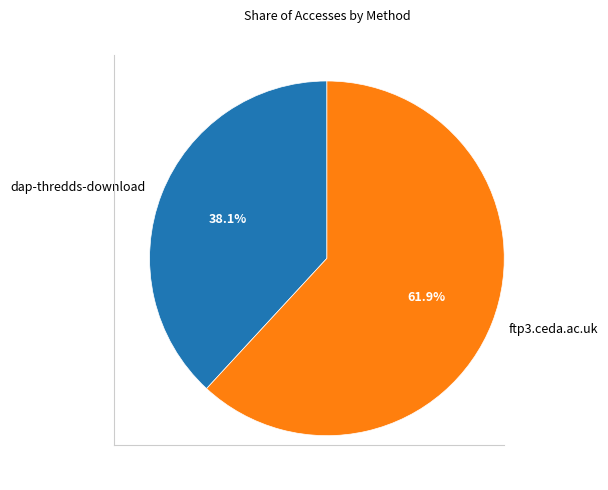

How many segments does this pie chart have?

2